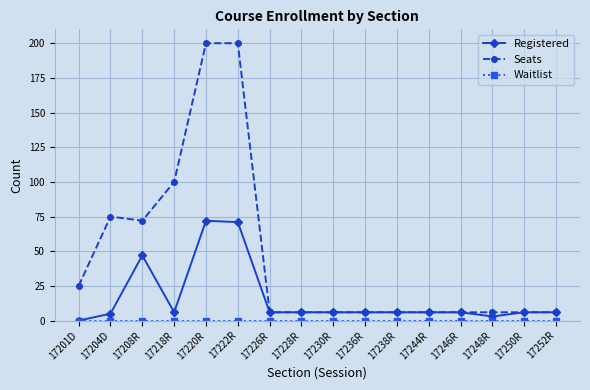

What is the highest value of the Seats series?

200